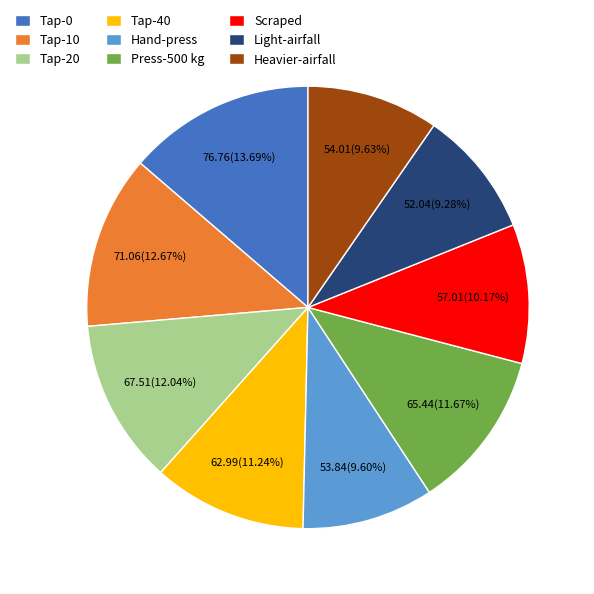

What percentage is the Hand-press slice, to the nearest percent?

10%